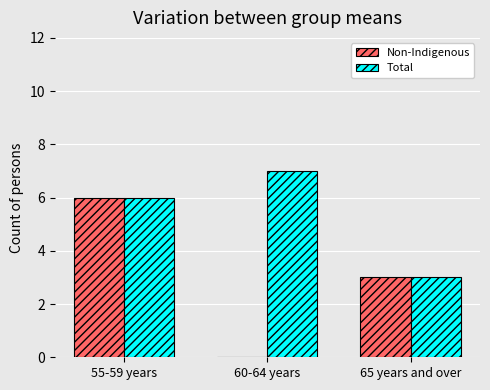

Is the value of Total at 60-64 years greater than the value of Non-Indigenous at 55-59 years?

Yes